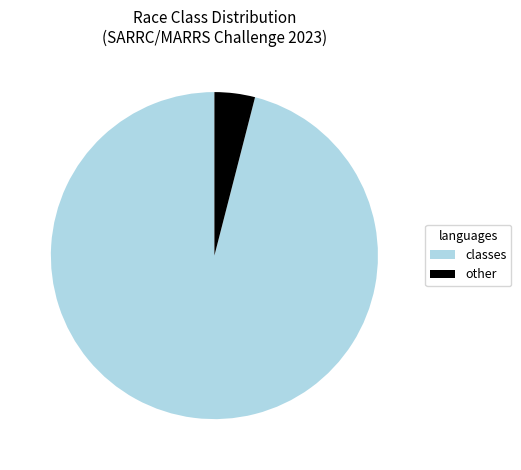

Does any single category account for the majority?

Yes